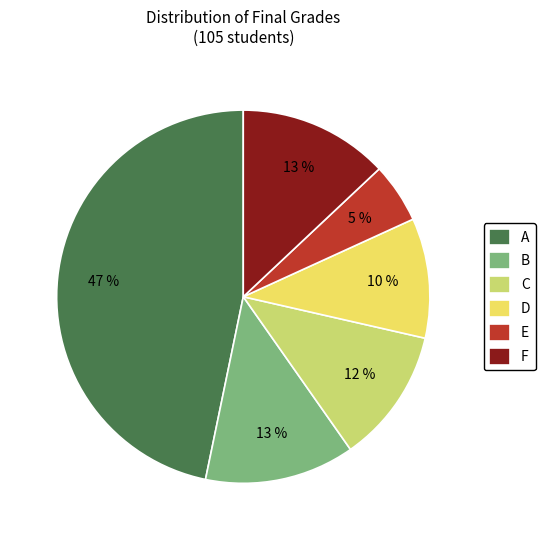

Does D account for over 50% of the chart?

No